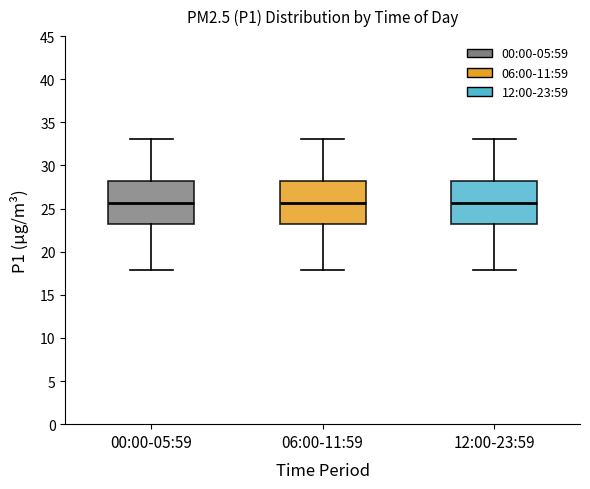

Reading left to right, read every box against the y-axis: the position of its median line, the range the box covers, and the ends of its whiskers. The values are not printed on the chart, so give them approximately, as read against the axis.

00:00-05:59: median 25.5, box 23.0 to 28.0, whiskers 18.0 to 33.0
06:00-11:59: median 25.5, box 23.0 to 28.0, whiskers 18.0 to 33.0
12:00-23:59: median 25.5, box 23.0 to 28.0, whiskers 18.0 to 33.0